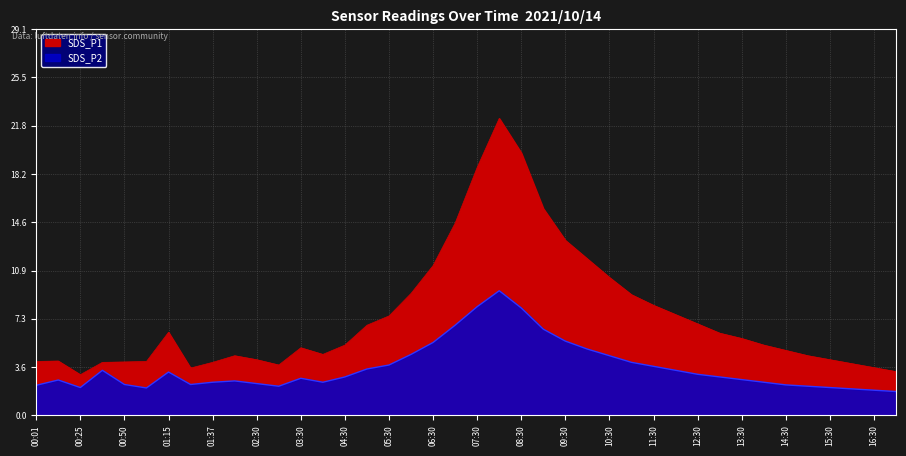

True or false: SDS_P1 has a value of 11.3 at 06:30.

True